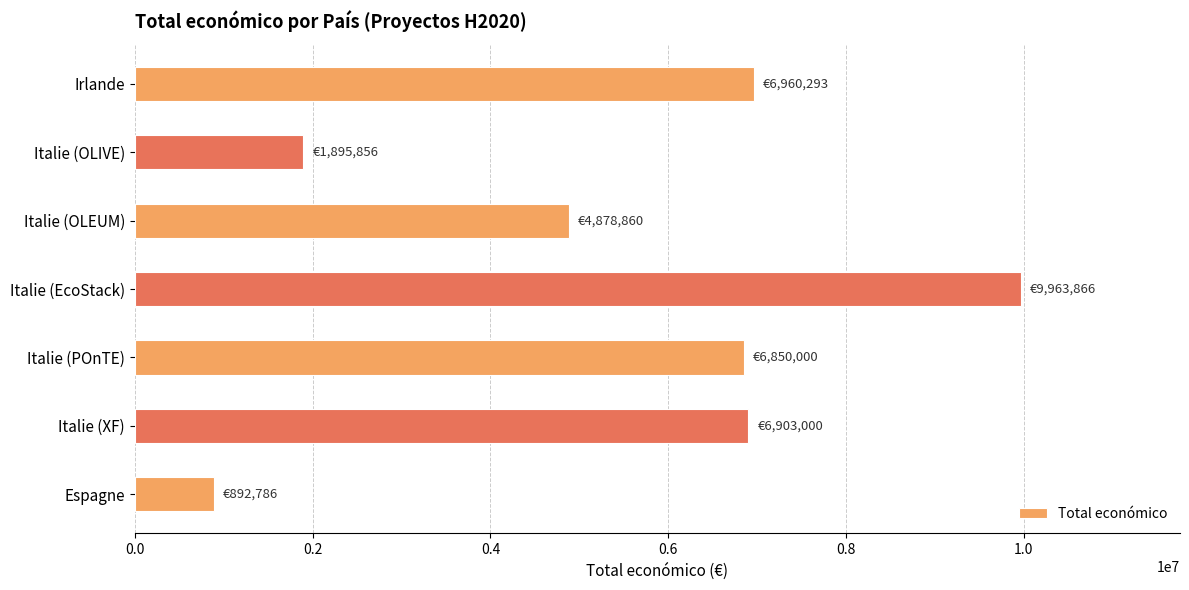

What is the minimum value shown in the chart?

892786